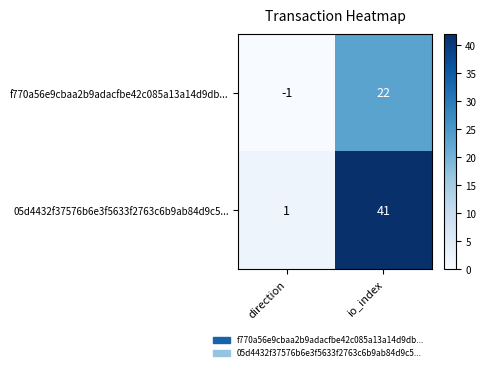

True or false: 05d4432f37576b6e3f5633f2763c6b9ab84d9c5... has a value of 41 at io_index.

True